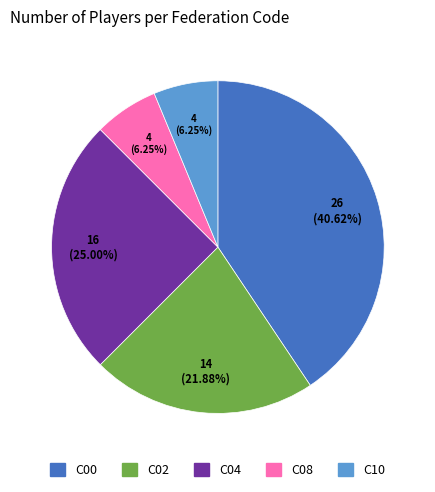

Is there a majority slice in this chart?

No